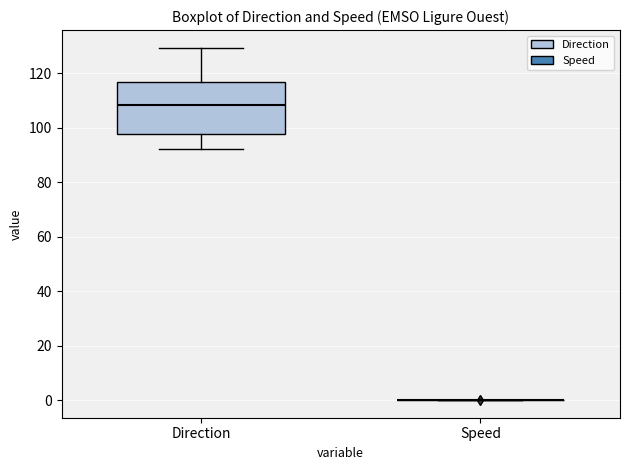

Reading left to right, read every box against the y-axis: the position of its median line, the range the box covers, and the ends of its whiskers. The values are not printed on the chart, so give them approximately, as read against the axis.

Direction: median 108, box 98 to 116, whiskers 92 to 130
Speed: box collapsed to a line at 0, whiskers 0 to 0